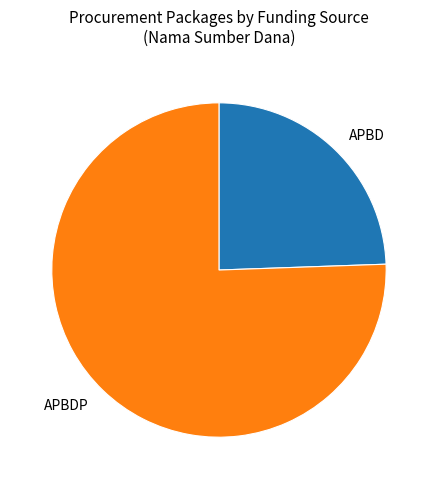

True or false: APBD accounts for 52% of the total.

False